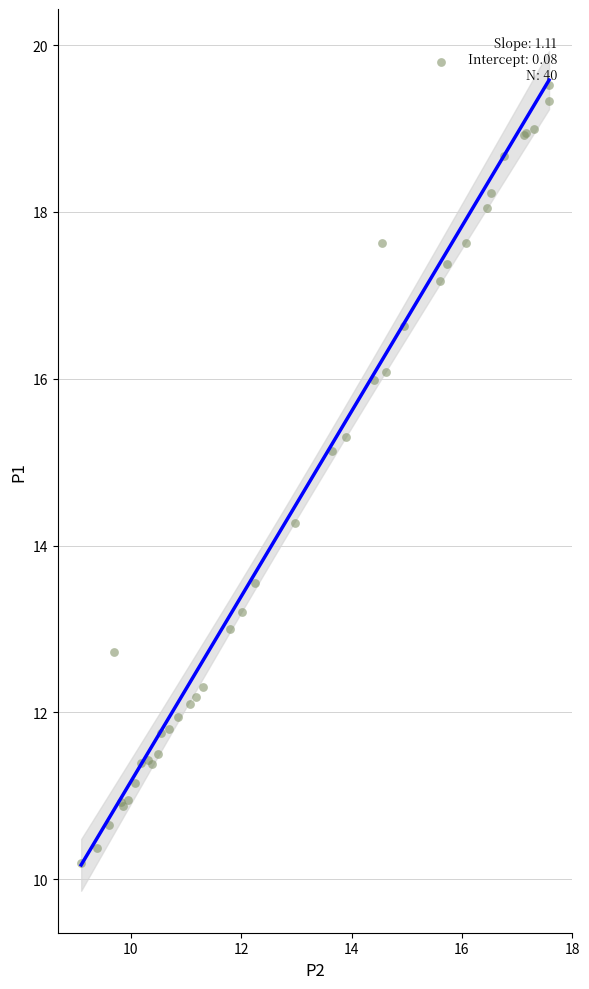

What Y value in the scatter plot is closest to 15?

15.1